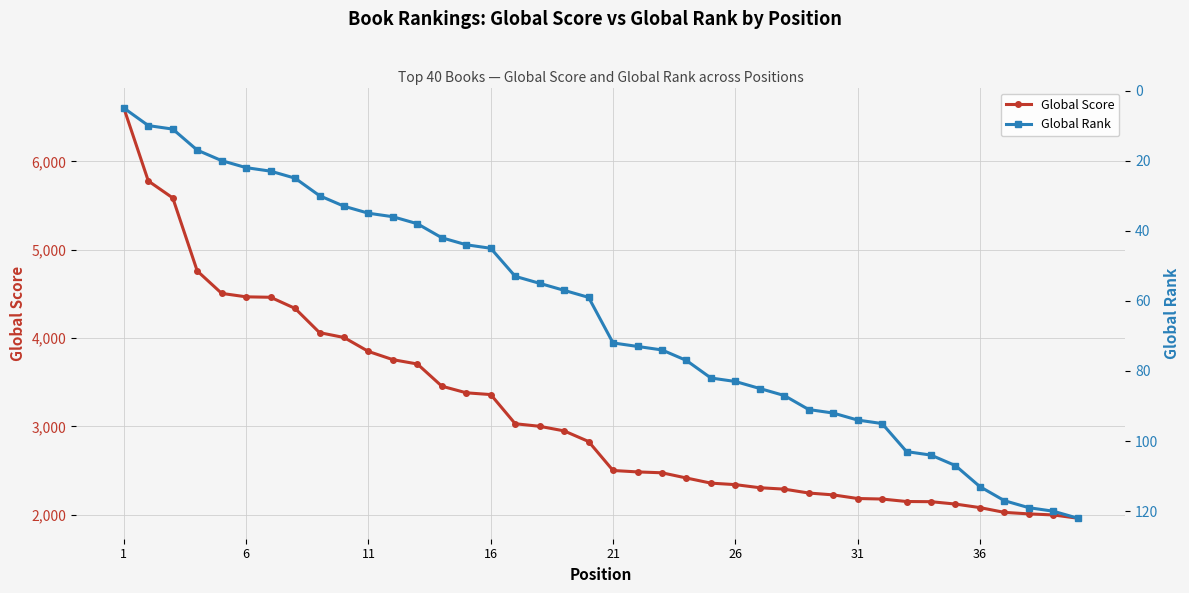

What is the minimum value for Global Score?

1962